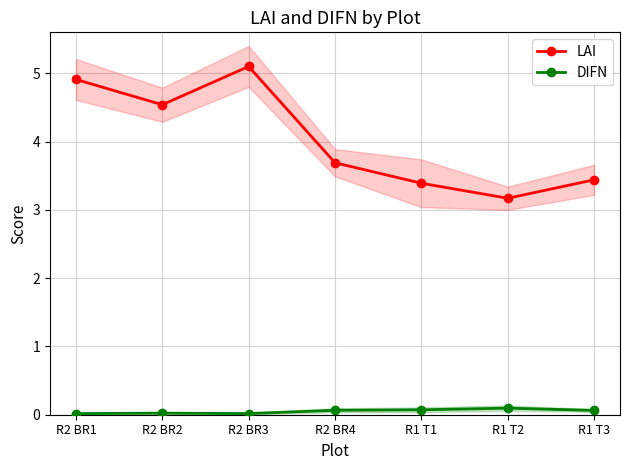

At which category is the sum across all series the highest?

R2 BR3